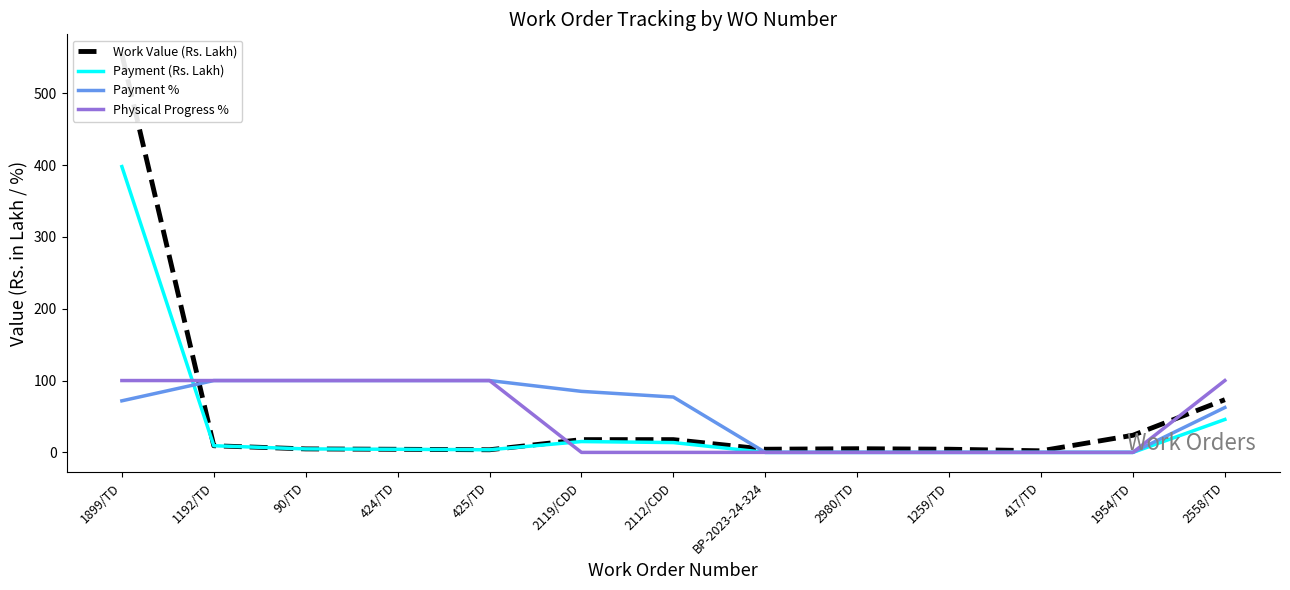

Is this an area chart (filled region under the line)?

No